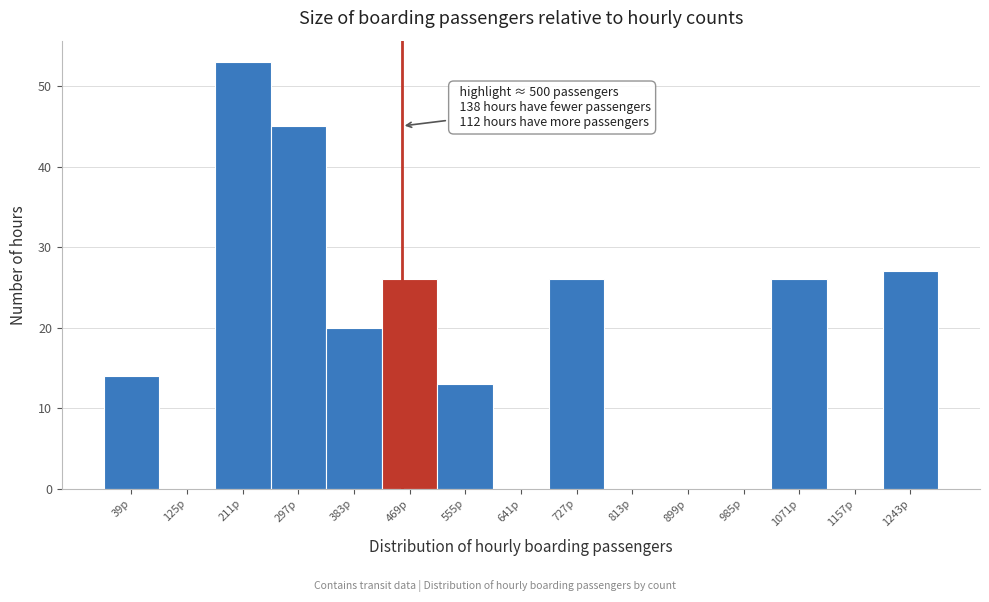

Reading left to right, extract all data points from this chart.

39p=14	125p=0	211p=53	297p=45	383p=20	469p=26	555p=13	641p=0	727p=26	813p=0	899p=0	985p=0	1071p=26	1157p=0	1243p=27